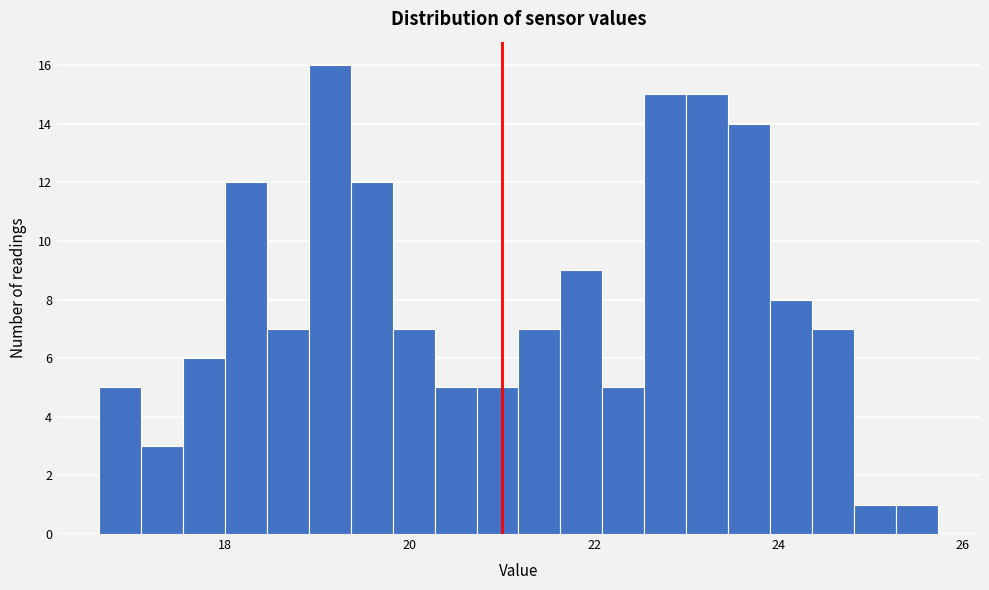

Around what value on the x-axis is the tallest bar? Give the approximate position of its centre, as read against the axis.

19.2